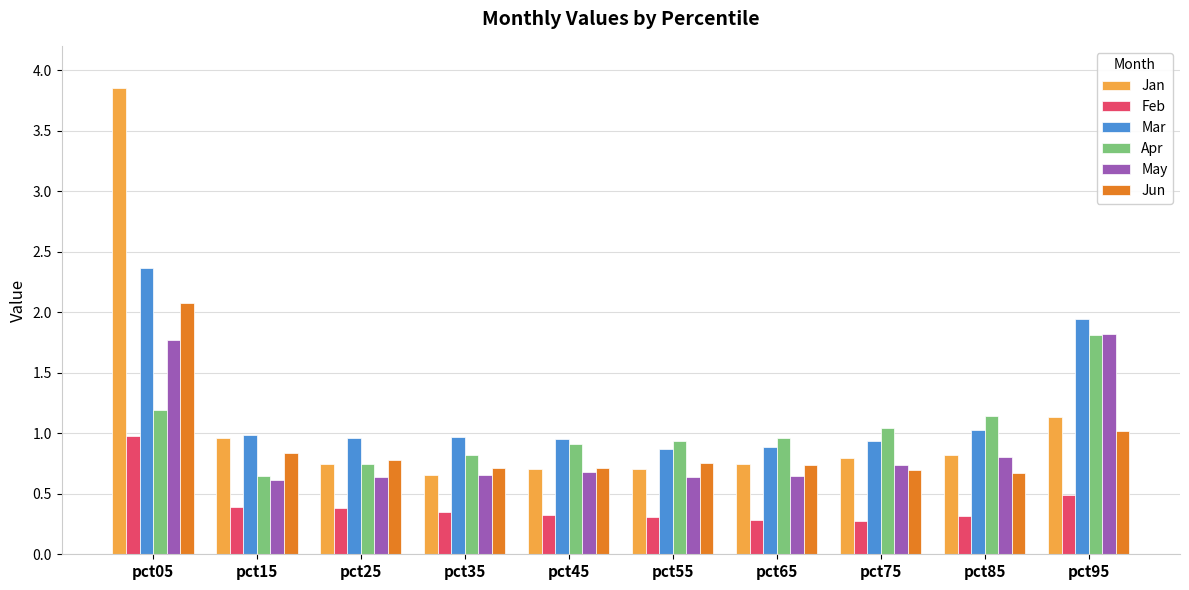

What is the highest value of the Apr series?

1.8